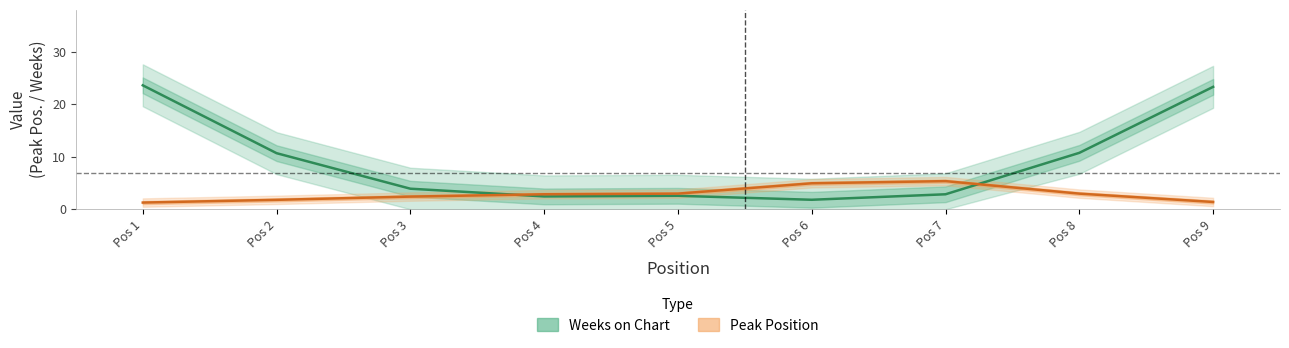

What is the difference between the highest and lowest values at Pos 4?

0.4